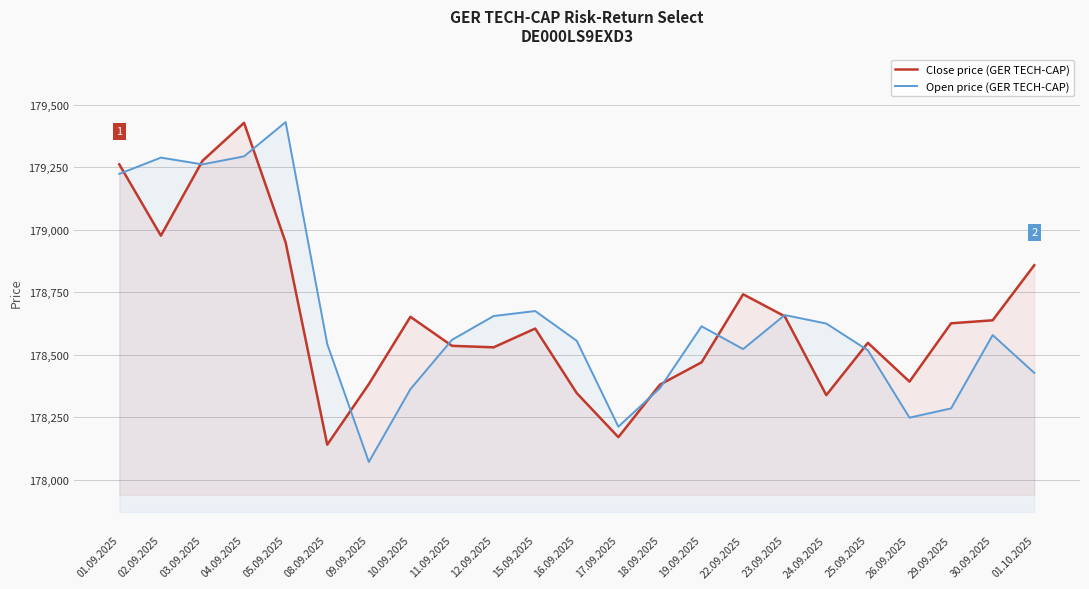

Reading left to right, what are all the values shown in this chart?

Close price (GER TECH-CAP): 179261	178976	179275	179427	178949	178141	178383	178652	178536	178530	178605	178347	178171	178381	178470	178742	178654	178339	178548	178393	178626	178638	178858
Open price (GER TECH-CAP): 179223	179288	179261	179293	179430	178543	178072	178363	178560	178655	178675	178556	178213	178367	178614	178523	178659	178625	178518	178249	178286	178579	178428